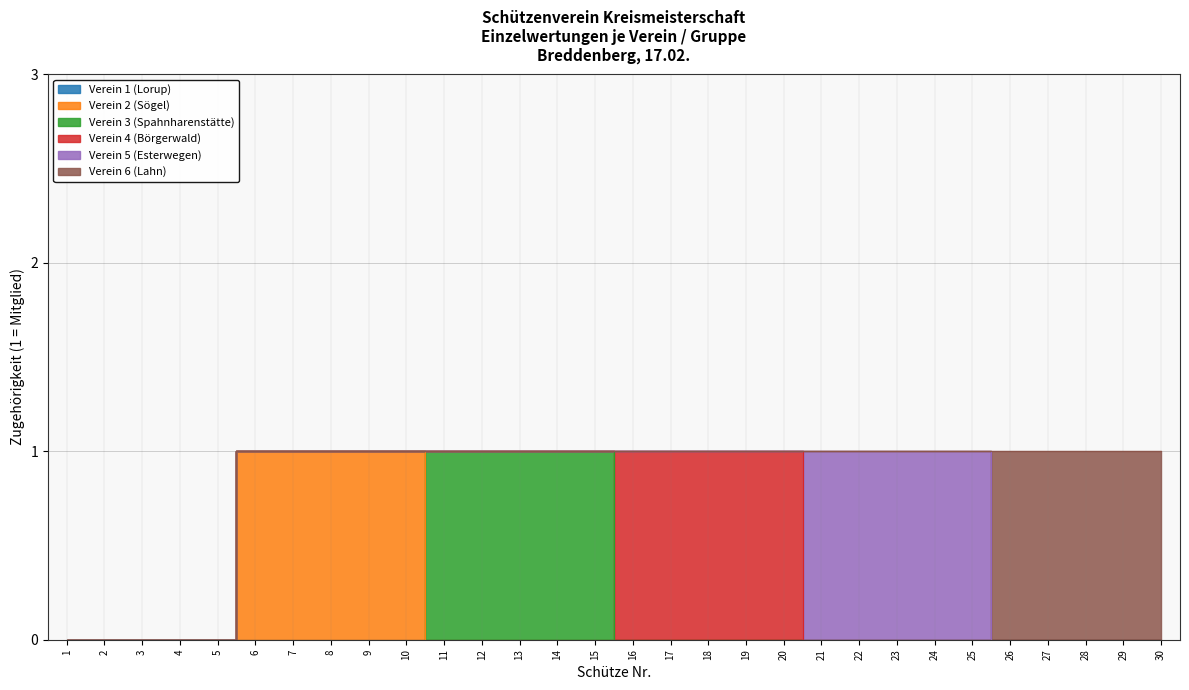

True or false: Verein 2 (Sögel) has more than 1 points higher than both neighbors.

False